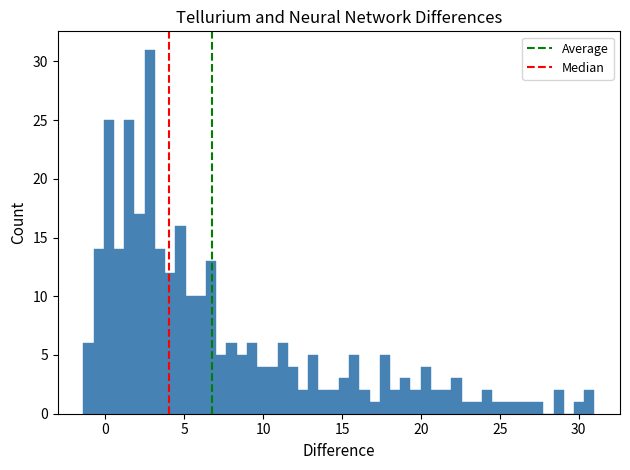

Read against the x-axis, roughly where is the centre of the tallest bar?

3.0